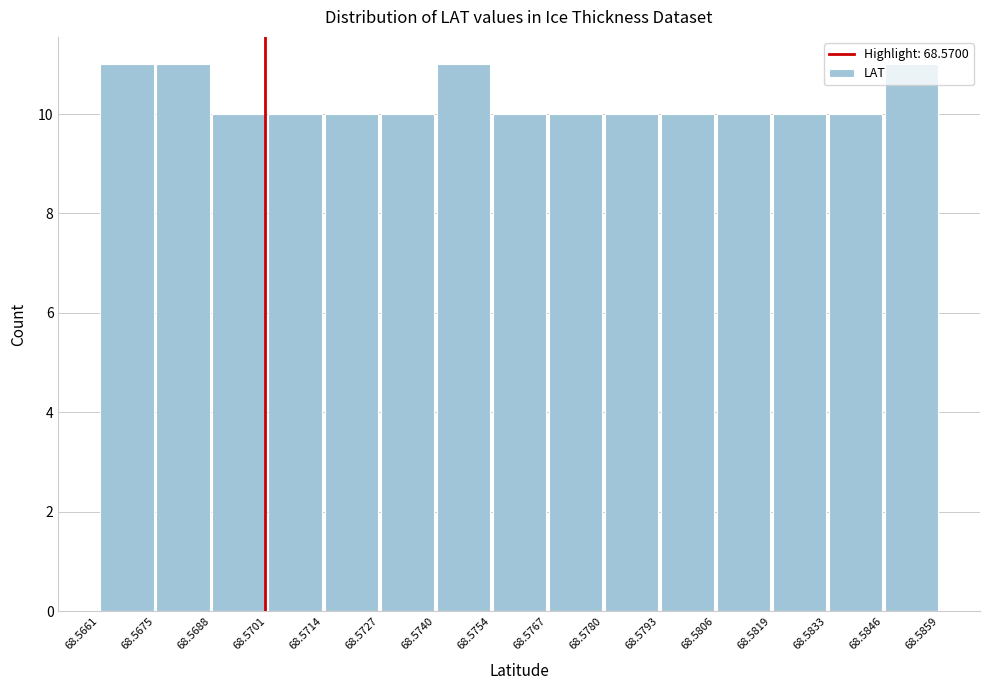

What is the height of the bar covering 68.5740 to 68.5754 on the x-axis? The values are not printed on the chart, so give them approximately, as read against the axis.

11